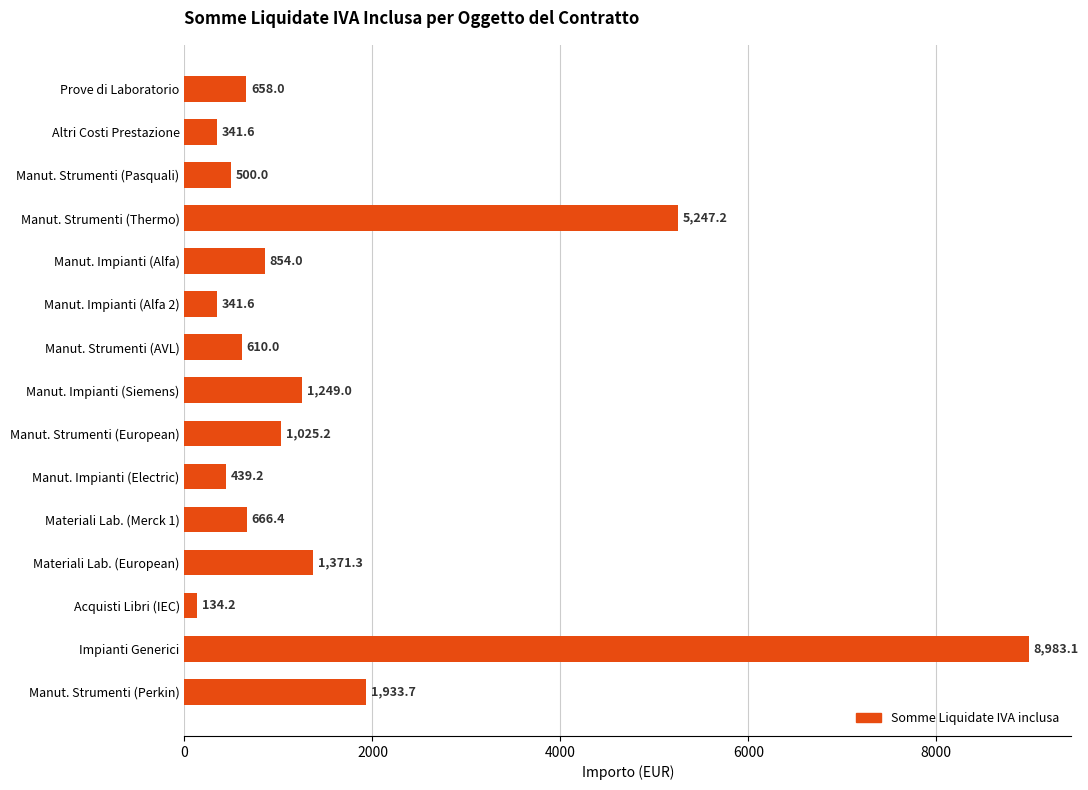

Read the value at Manut. Impianti (Alfa).

854.0